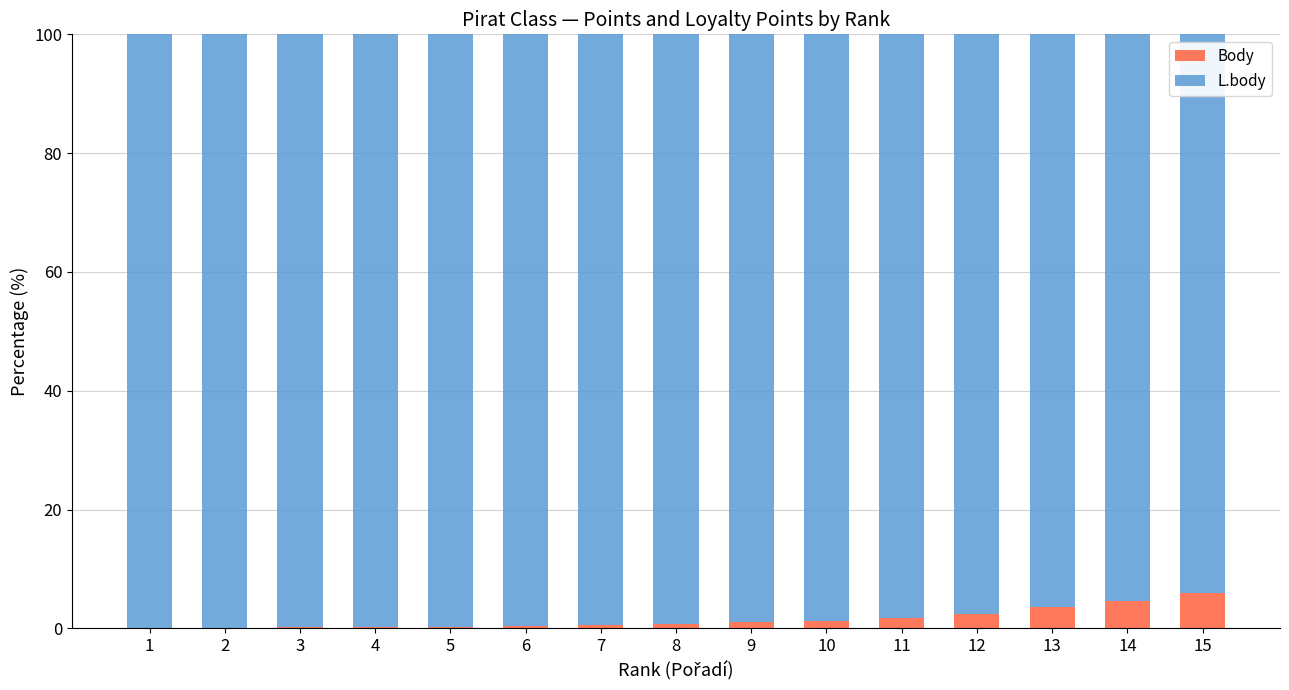

What is the highest value of the Body series?

6.0